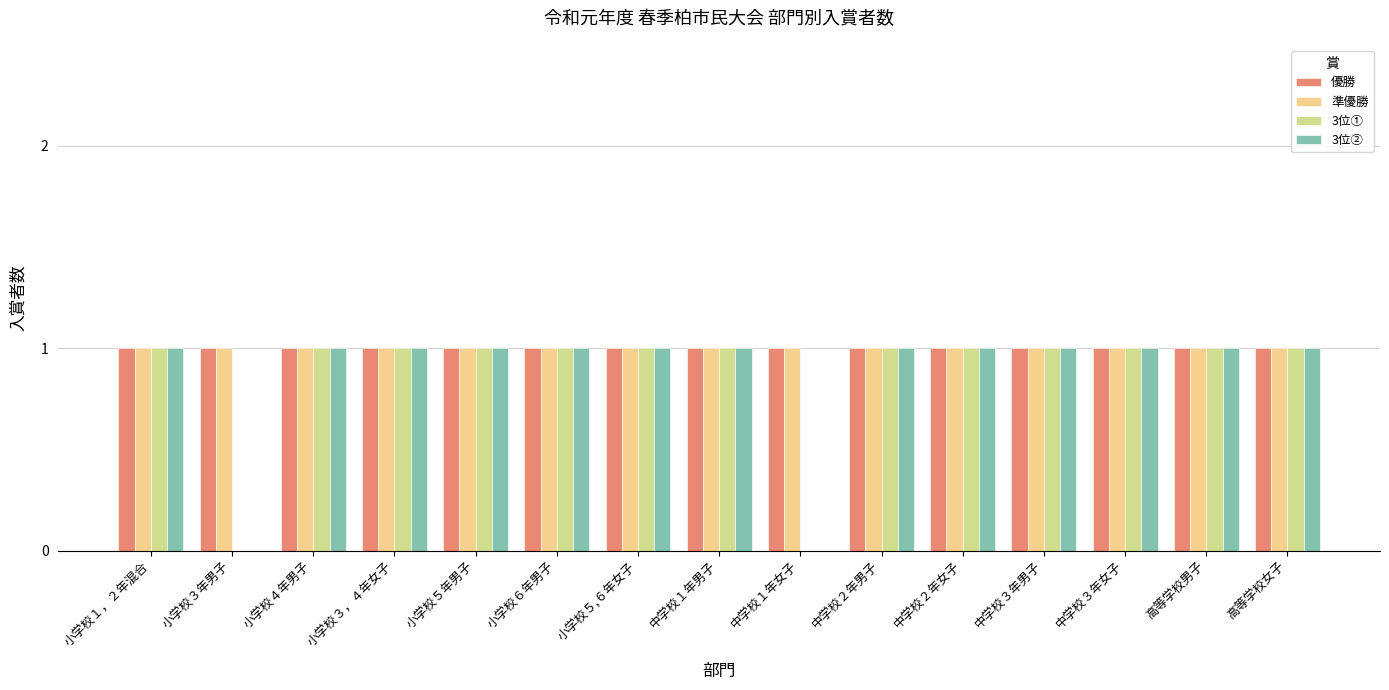

What is the total value across all series at 小学校５年男子?

4